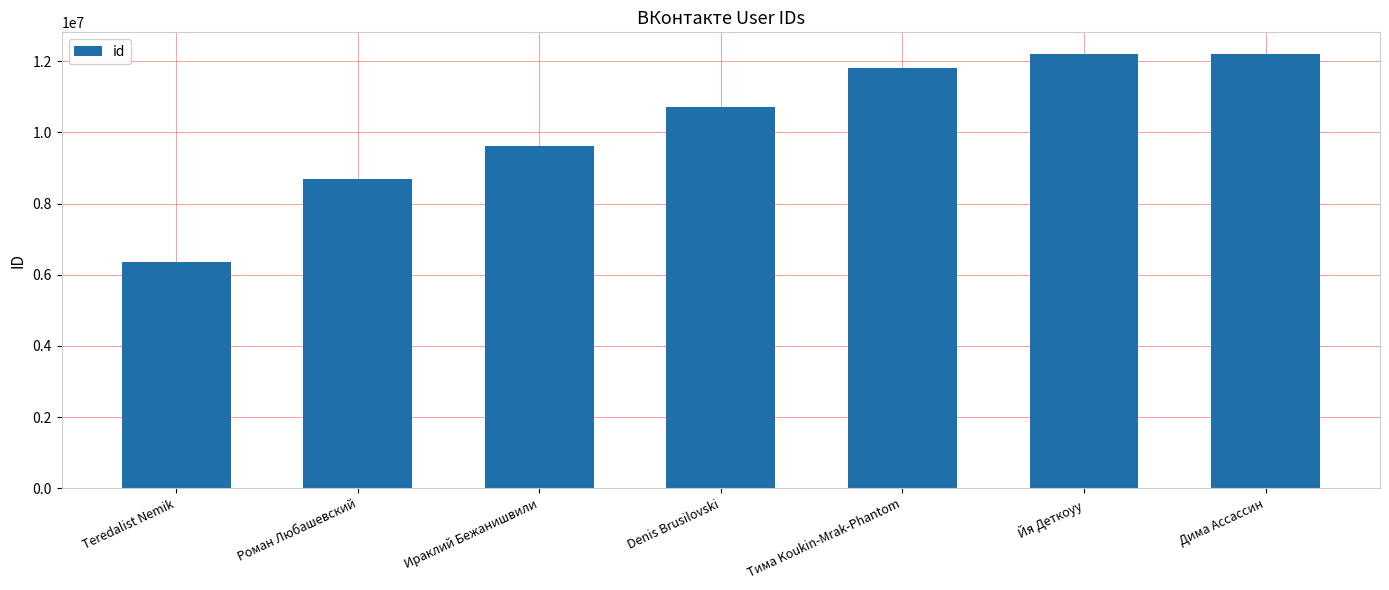

Which label corresponds to the smallest value in the chart?

Teredalist Nemik